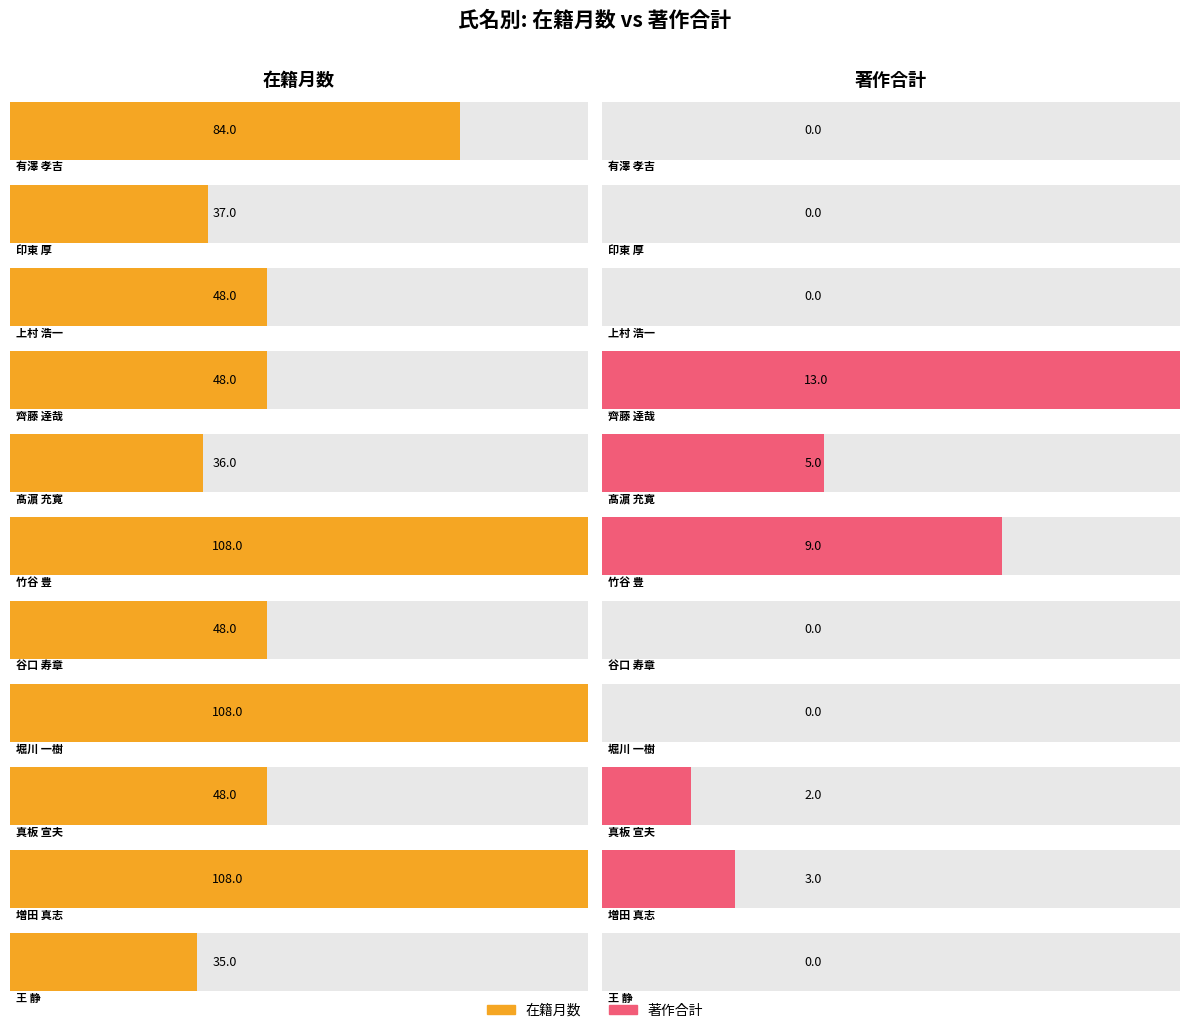

Between 髙濵 充寛 and 王 静, which series saw the biggest shift?

著作合計